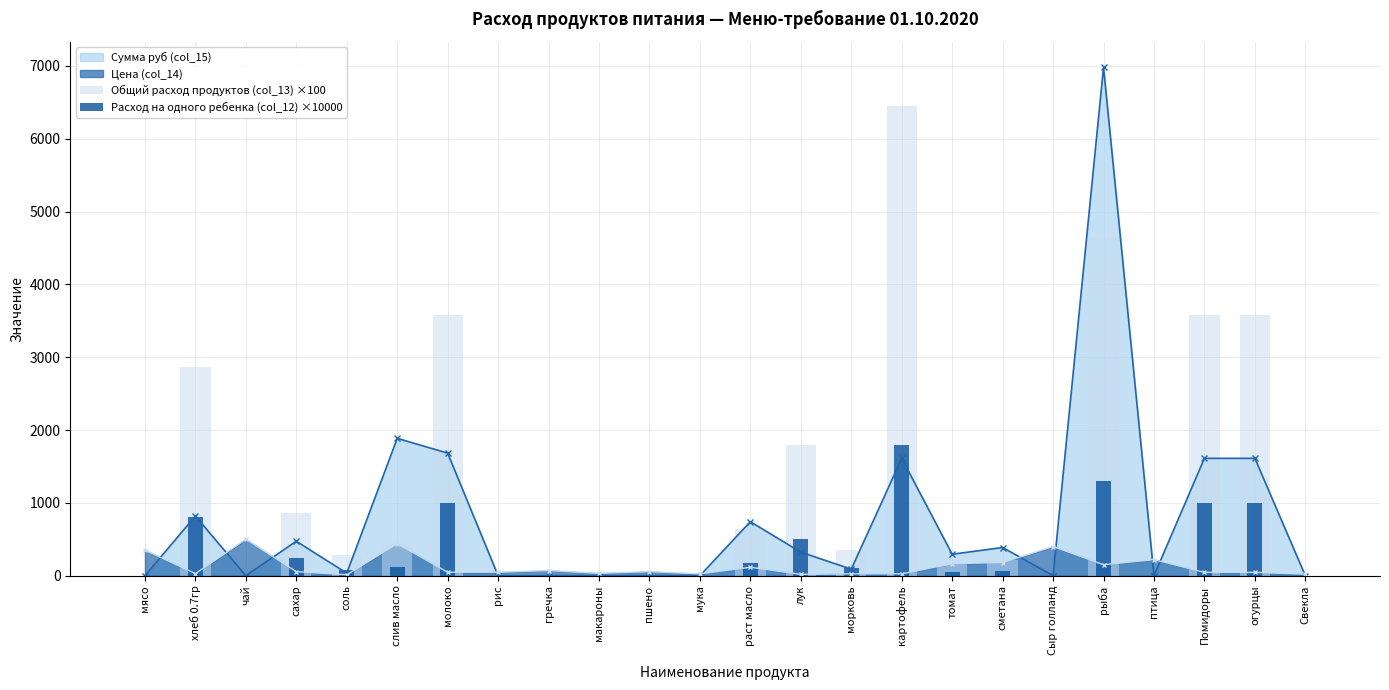

How many values in the Цена (col_14) series are below 55?

12